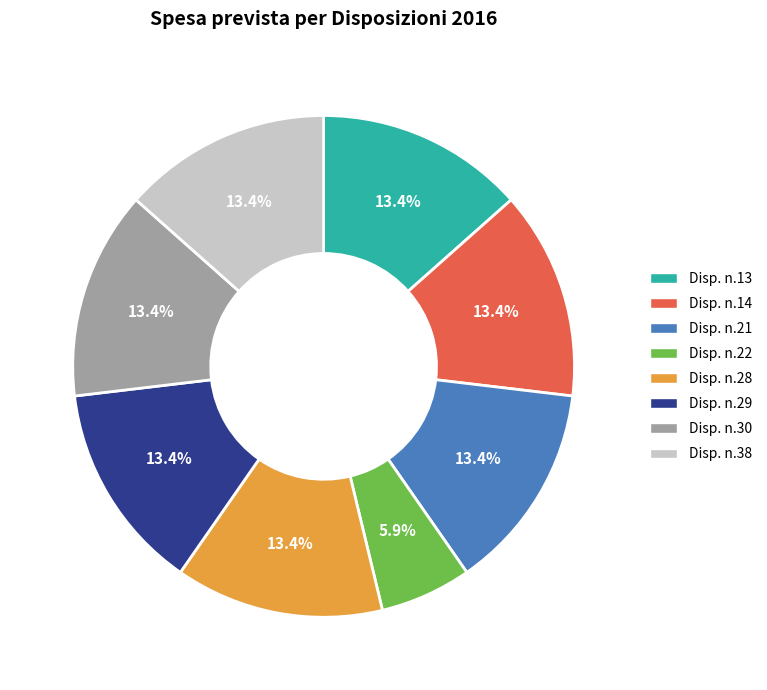

Is there any slice that represents more than half of the pie?

No